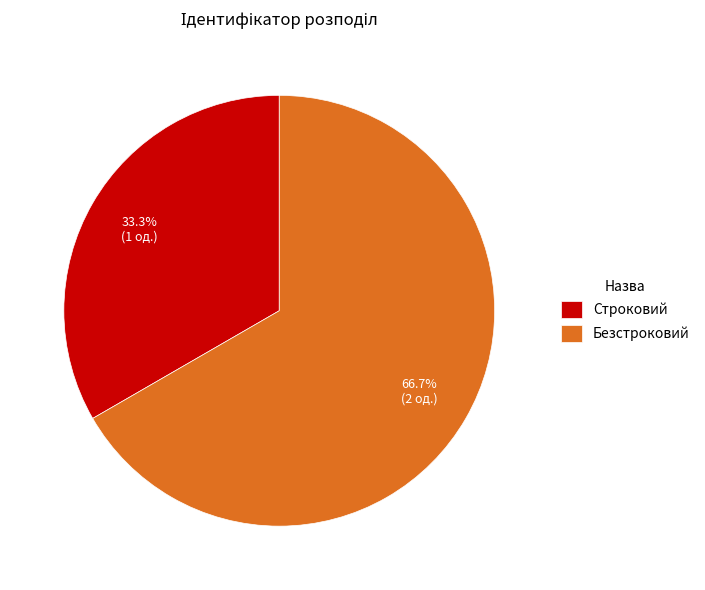

What is the smallest slice in the pie chart?

Строковий